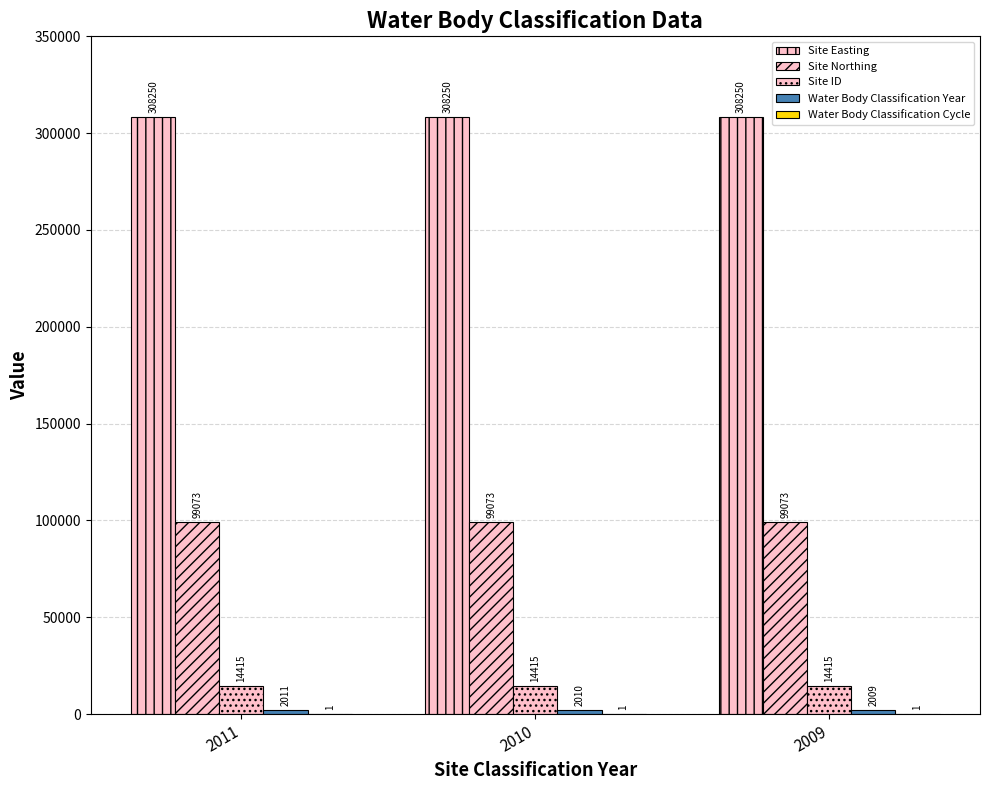

What is the value of the Water Body Classification Cycle bar at the 2nd from the left?

1